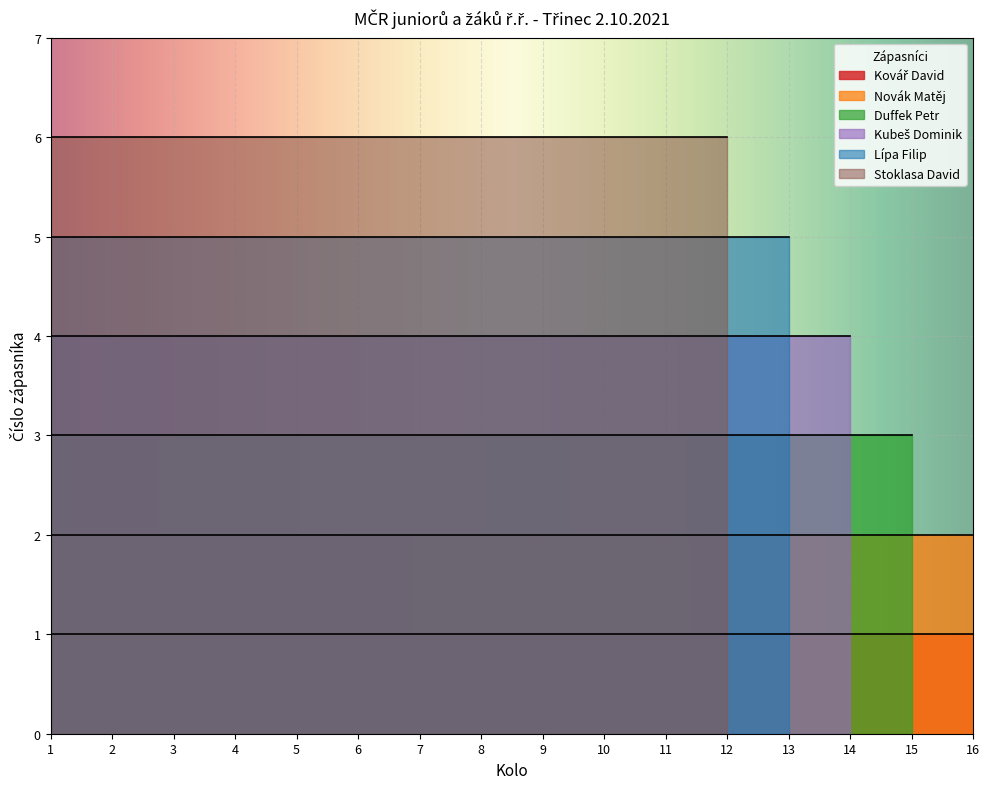

What is the difference between the highest and lowest values at 4?

5